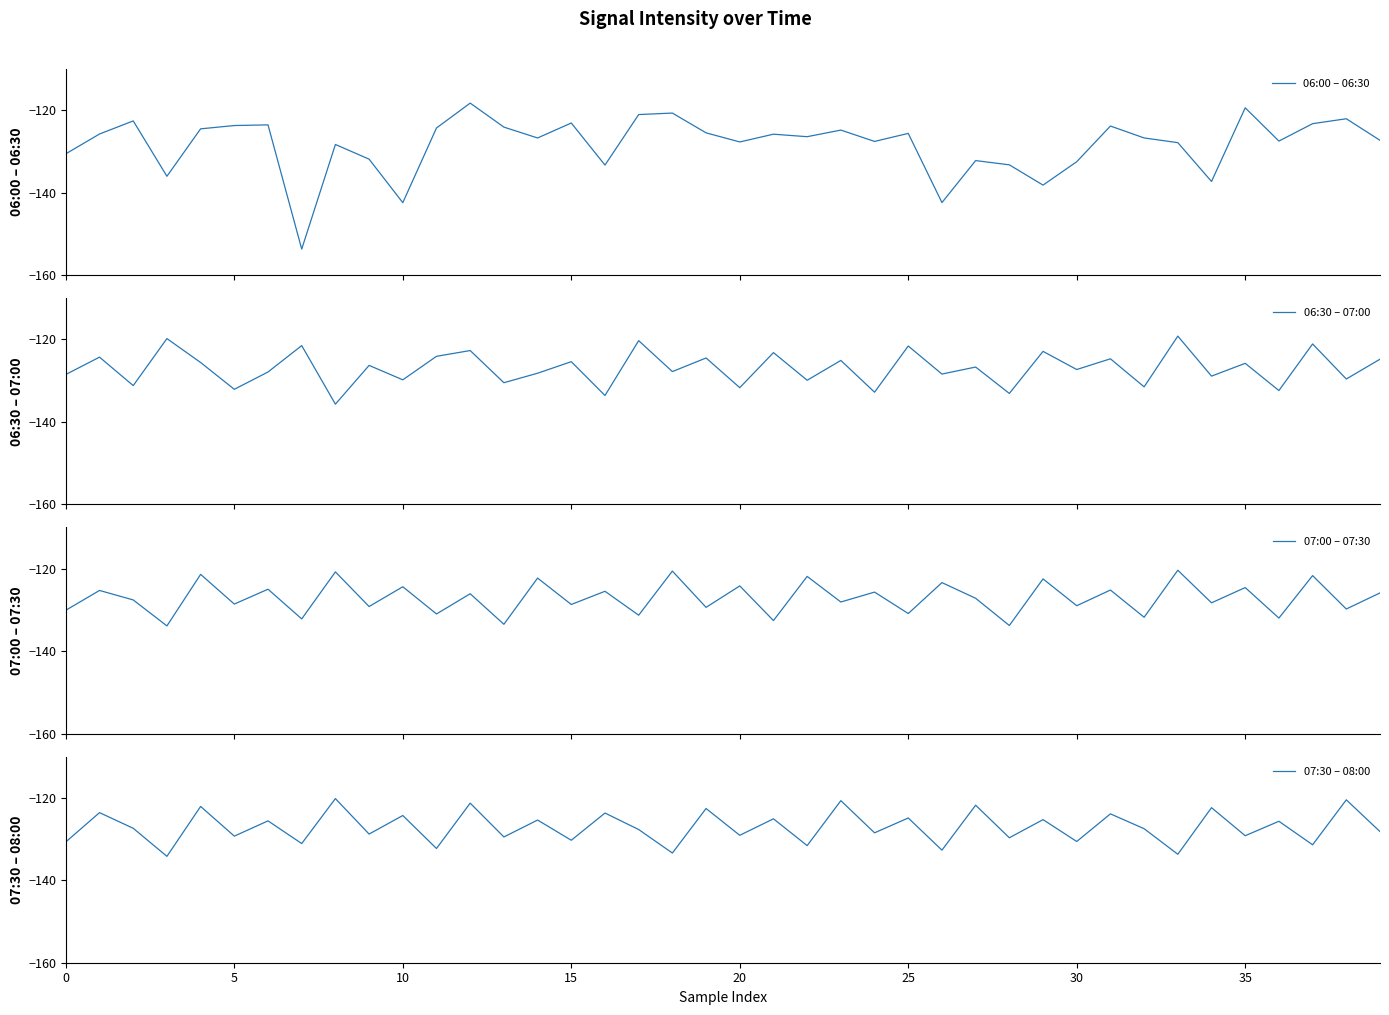

What are all the series names shown in the legend?

06:00 – 06:30, 06:30 – 07:00, 07:00 – 07:30, 07:30 – 08:00